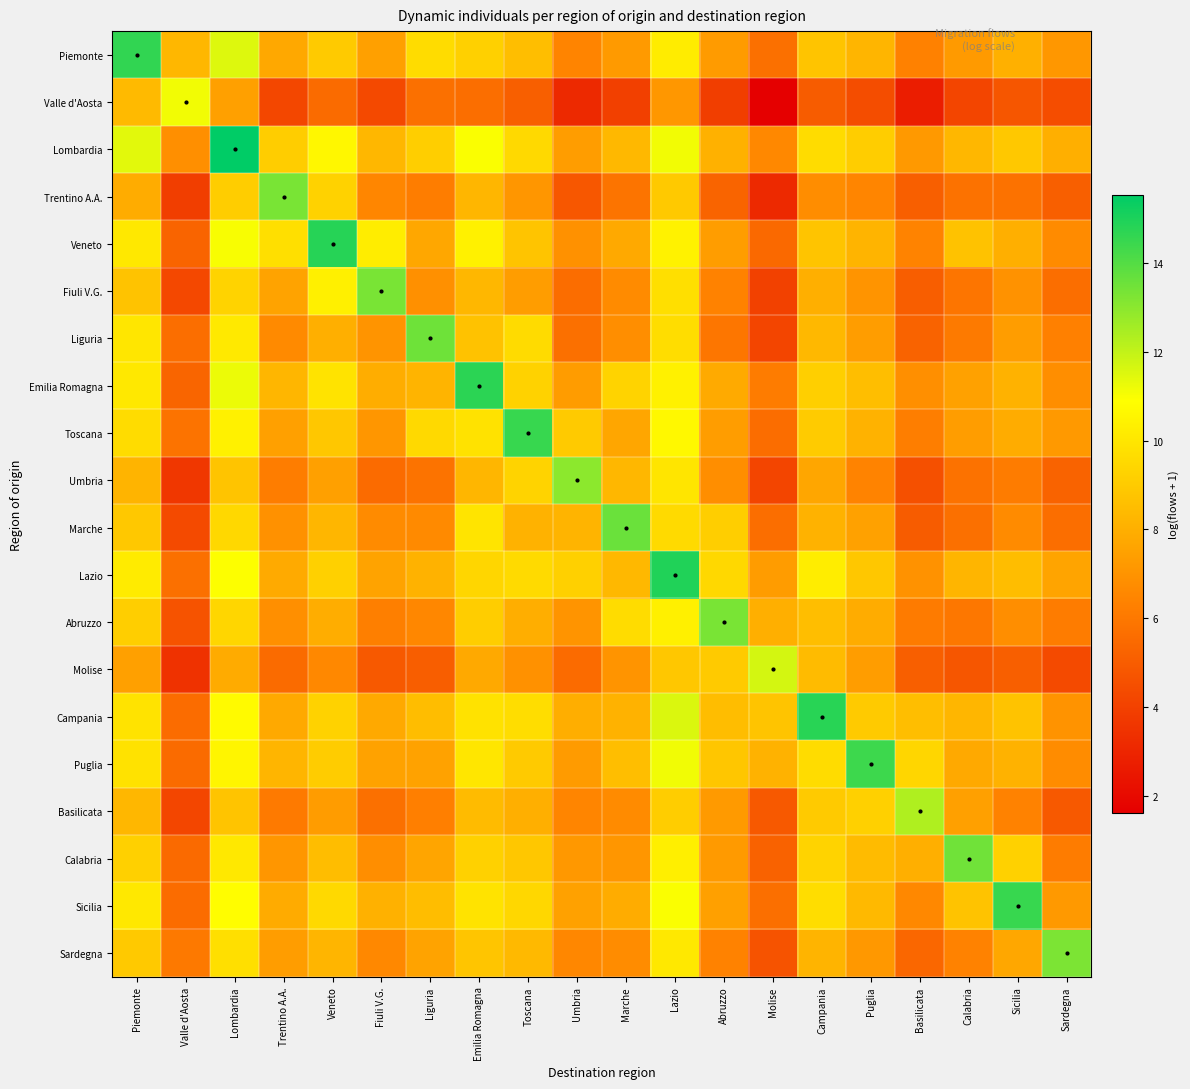

What is the total value across all series at Valle d'Aosta?

110.5